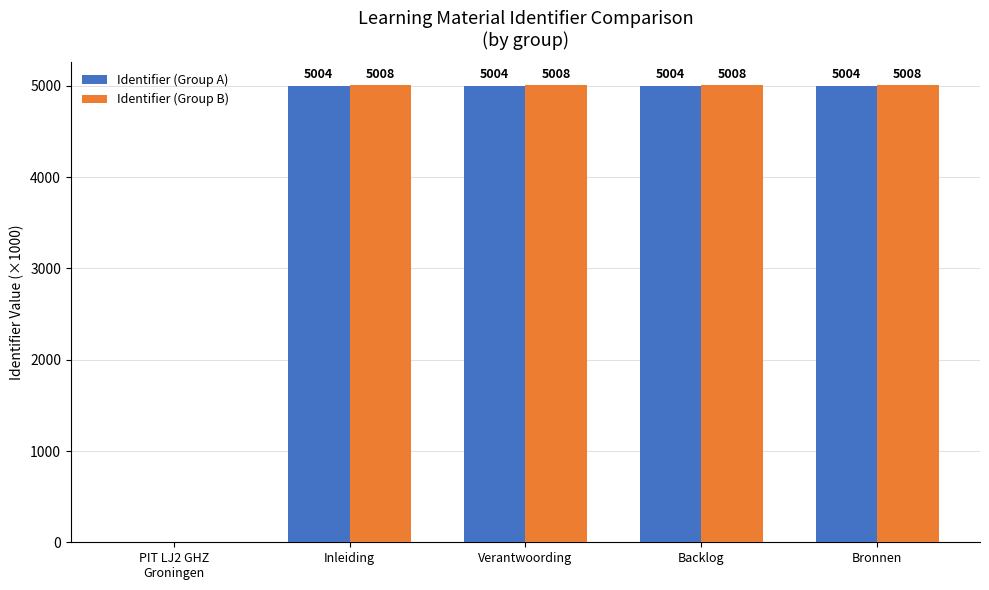

Is it true that Identifier (Group B) equals 8503.6 at Verantwoording?

False